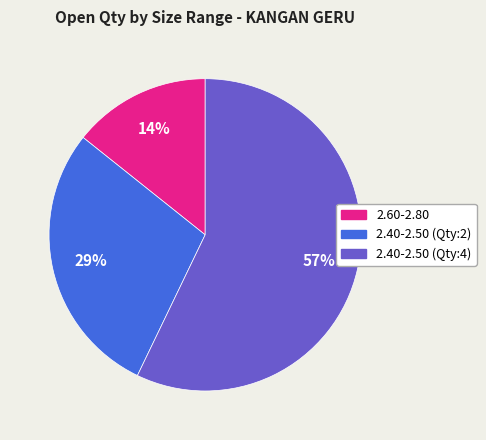

Is there a majority slice in this chart?

Yes